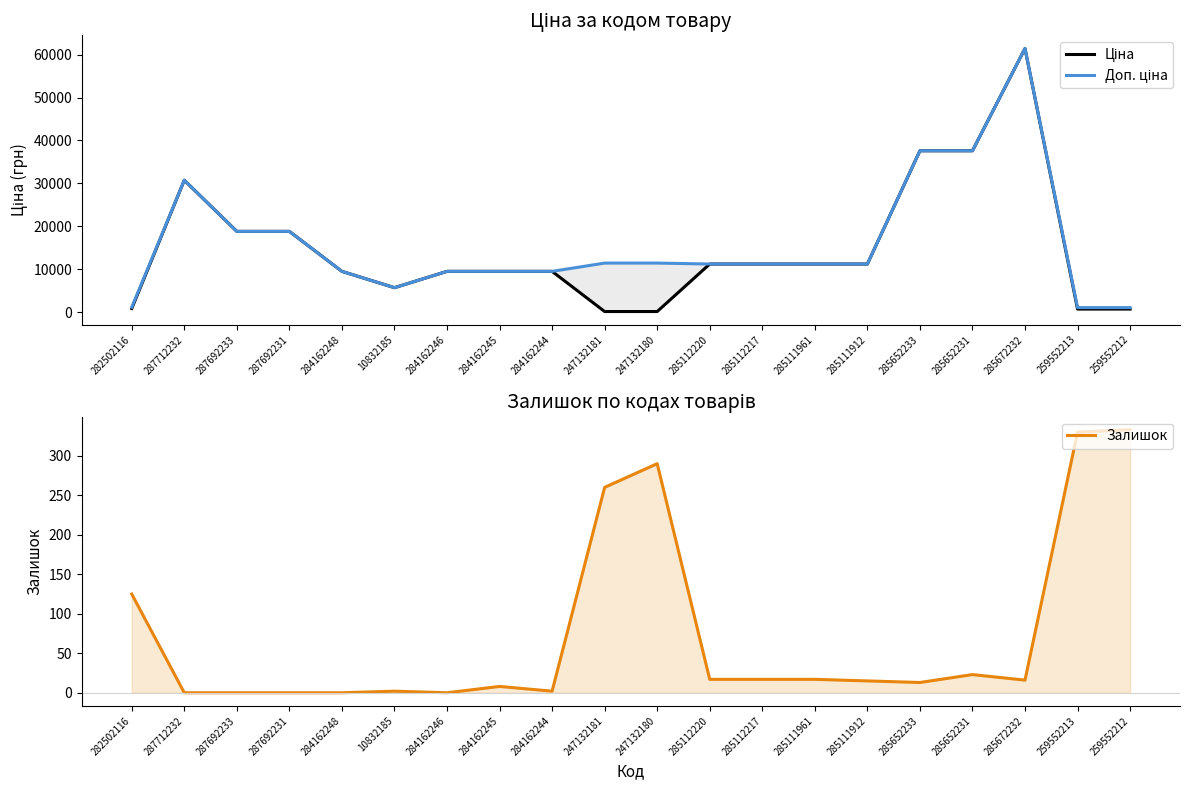

True or false: Ціна has a value of 37593.6 at 285652231.

True